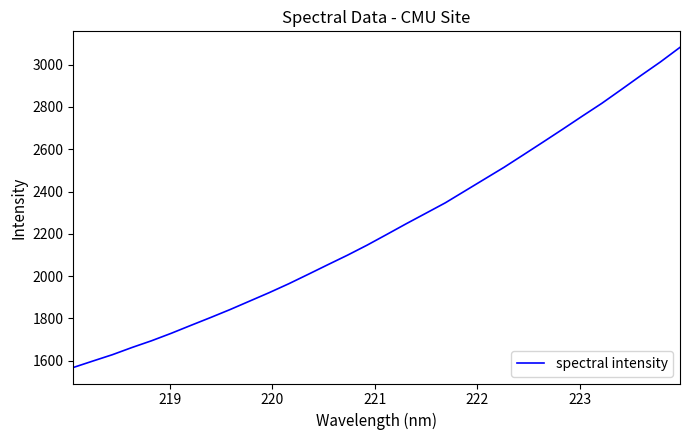

What is the difference between the maximum and minimum values?

1513.4